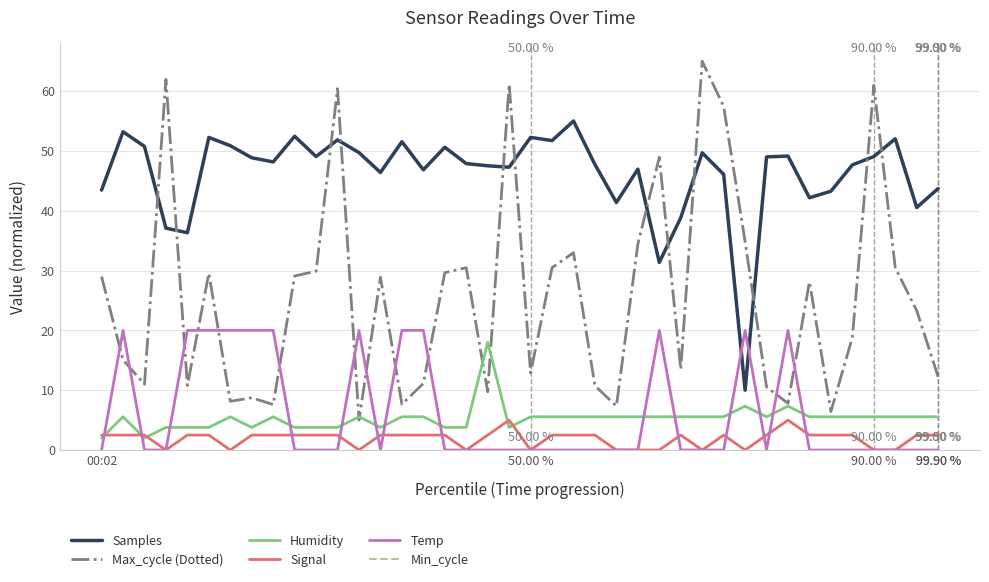

How many lines are shown in the chart?

6